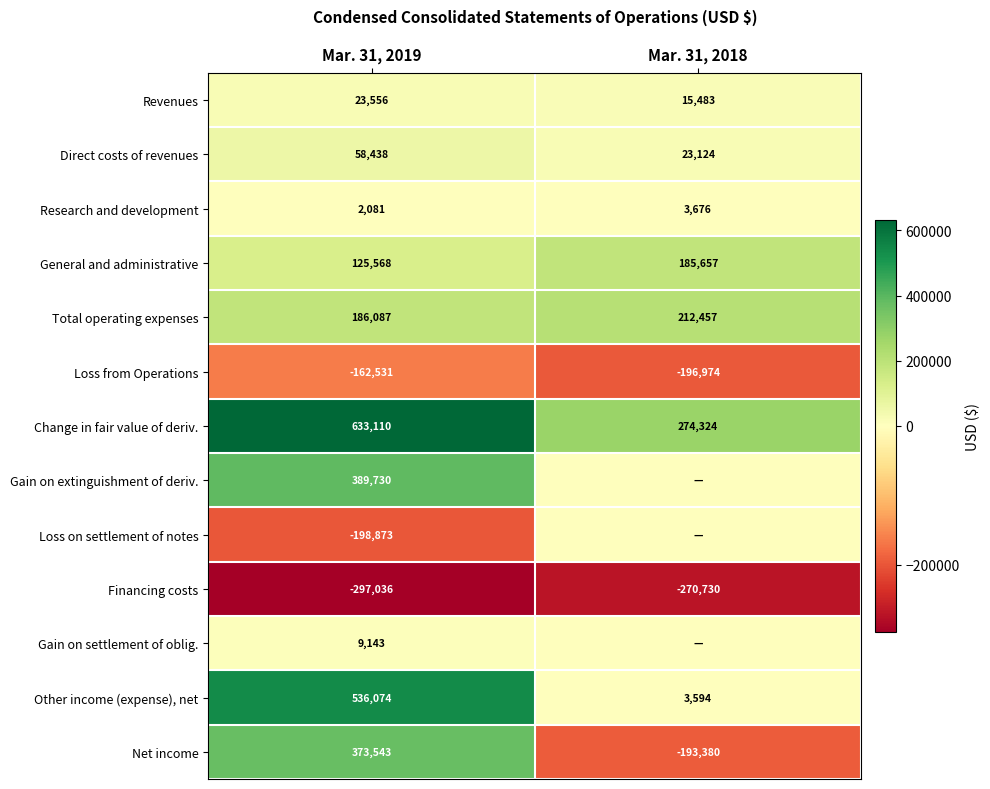

What is the difference between the maximum and minimum values in the Revenues series?

8073